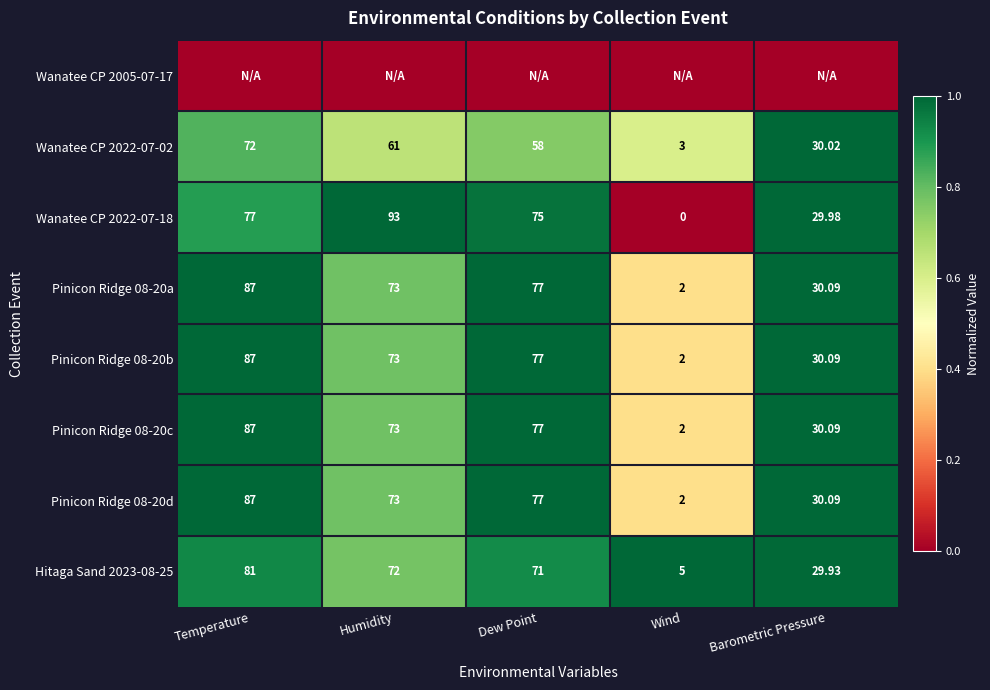

The Pinicon Ridge 08-20a series shows 1.4 at Barometric Pressure. True or false?

False